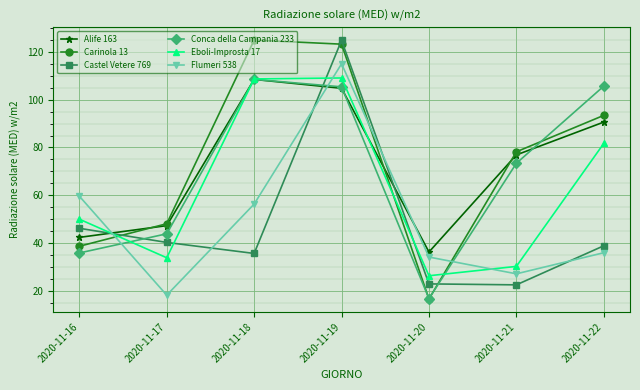

The Conca della Campania 233 series shows 17.0 at 2020-11-20. True or false?

True